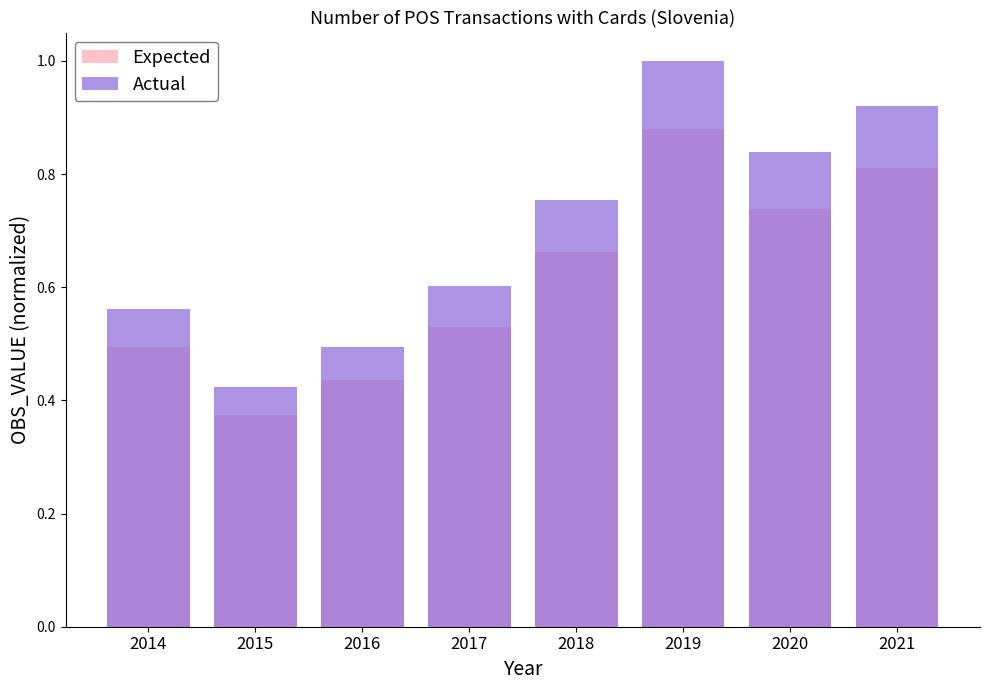

At which category does the chart reach its peak across all series?

2019